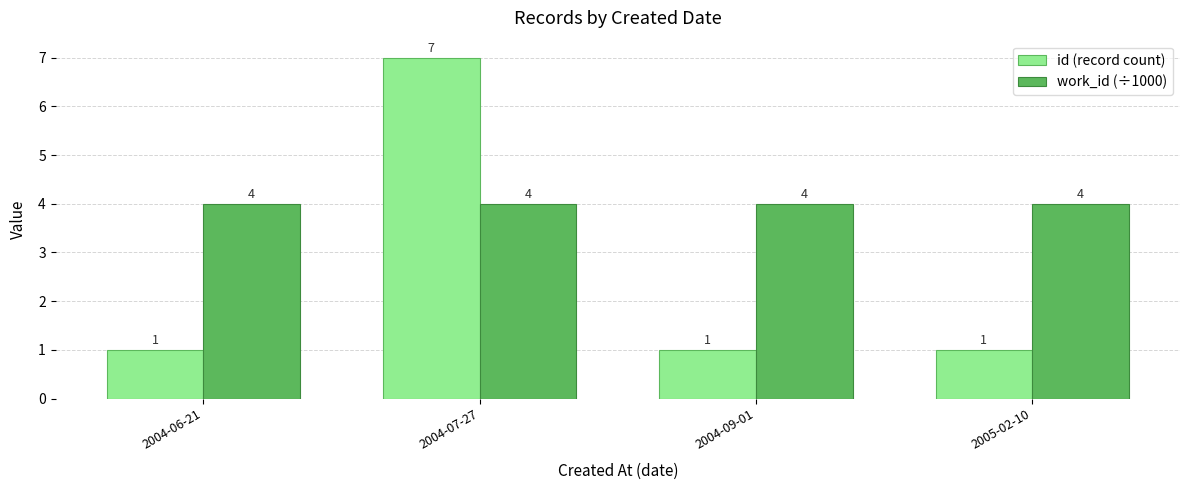

What is the approximate value of work_id (÷1000) at 2004-09-01?

4